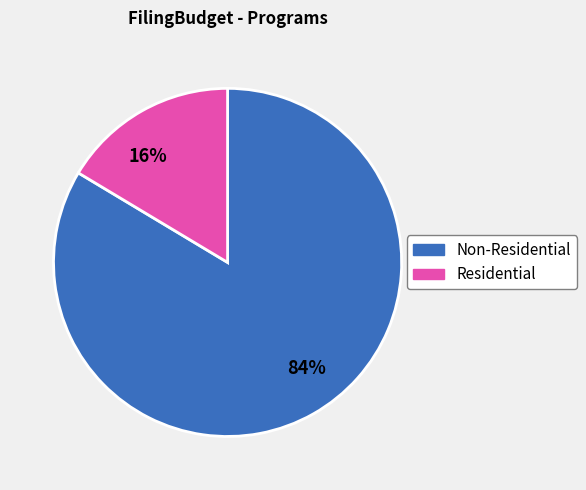

Which has a higher value, 16% or 84%?

84%